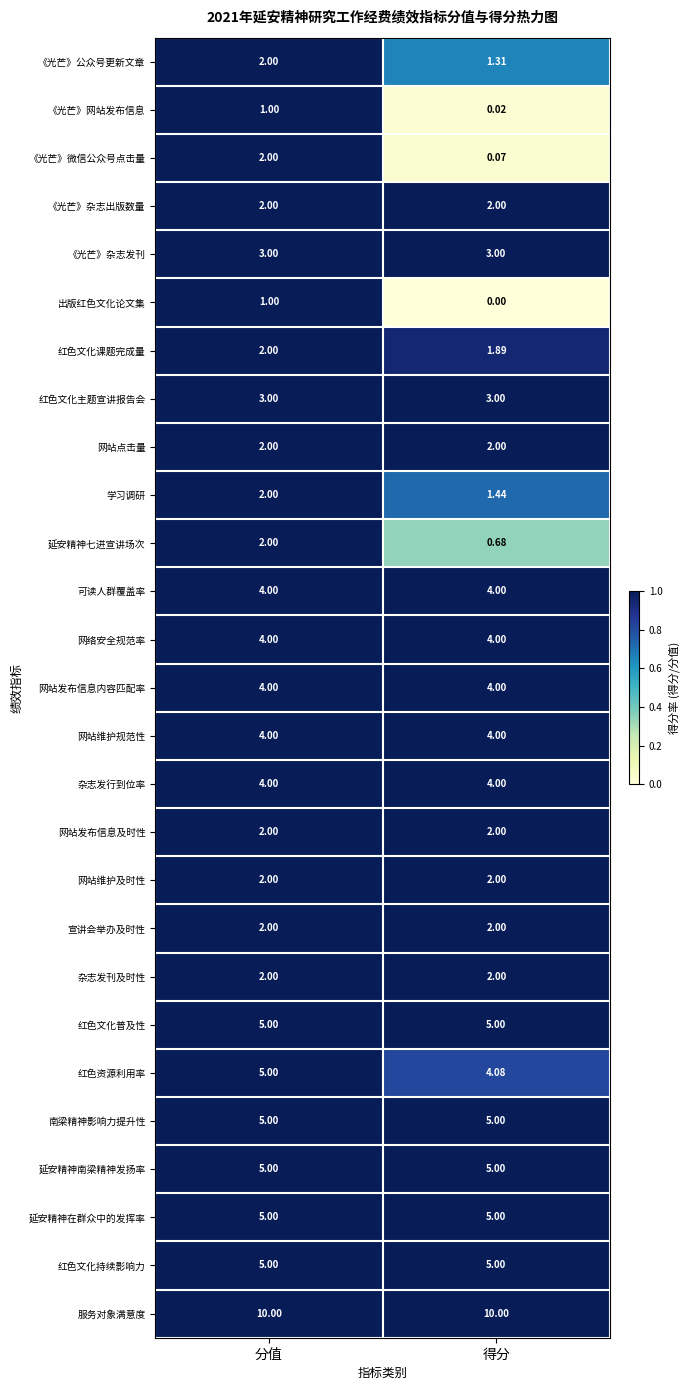

List the labels in order of 《光芒》网站发布信息 value, largest first.

分值, 得分